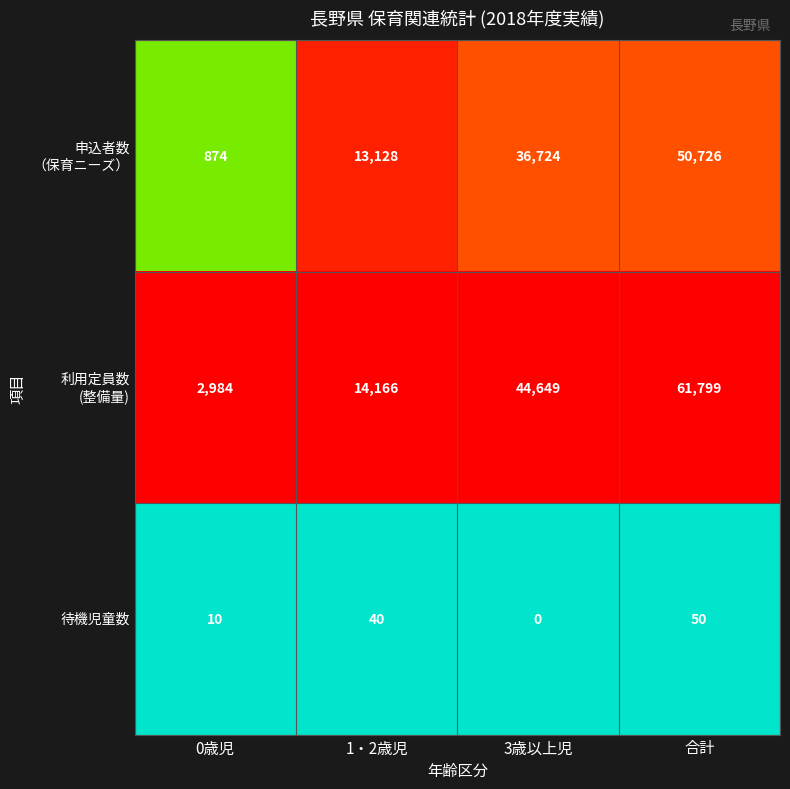

True or false: 待機児童数 has a value of 0 at 3歳以上児.

True